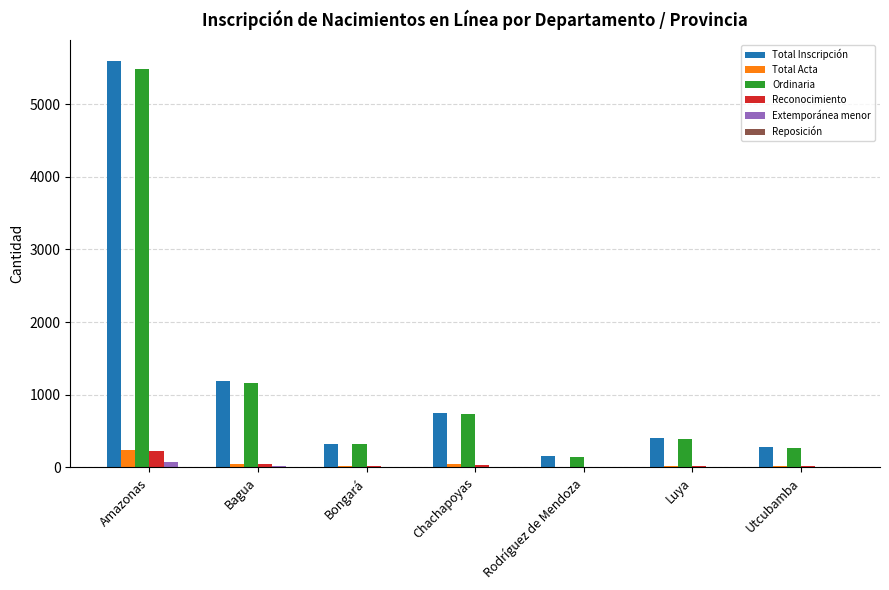

Between Amazonas and Luya, which series saw the biggest shift?

Total Inscripción